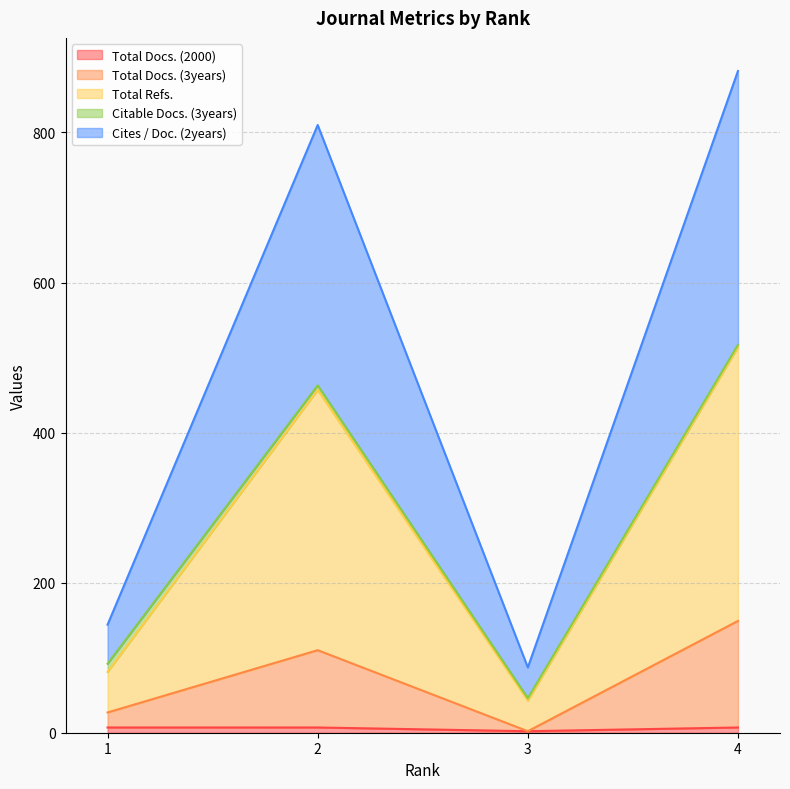

Which has a higher value, 4 or 1?

4